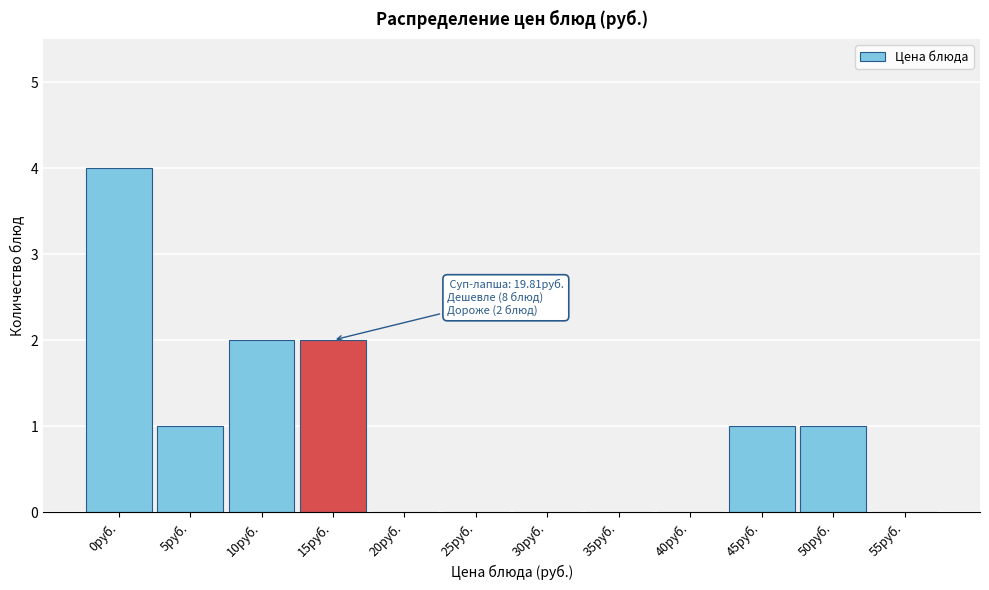

Reading left to right, extract all data points from this chart.

0руб.=4	5руб.=1	10руб.=2	15руб.=2	20руб.=0	25руб.=0	30руб.=0	35руб.=0	40руб.=0	45руб.=1	50руб.=1	55руб.=0